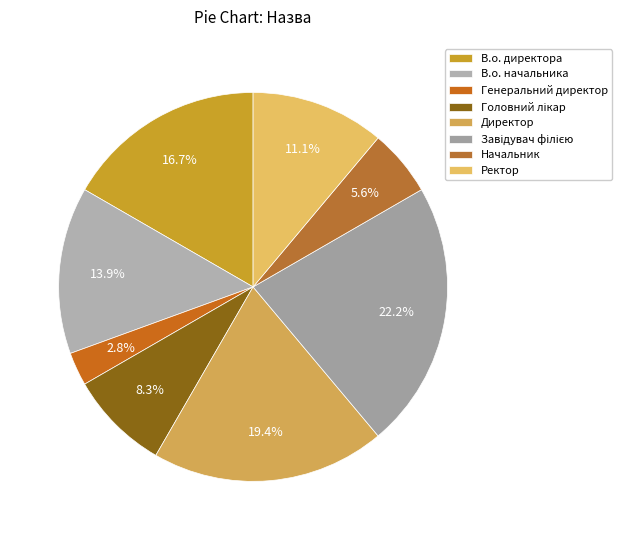

To the nearest percent, what is the difference between the Генеральний директор and Головний лікар slice percentages?

6%